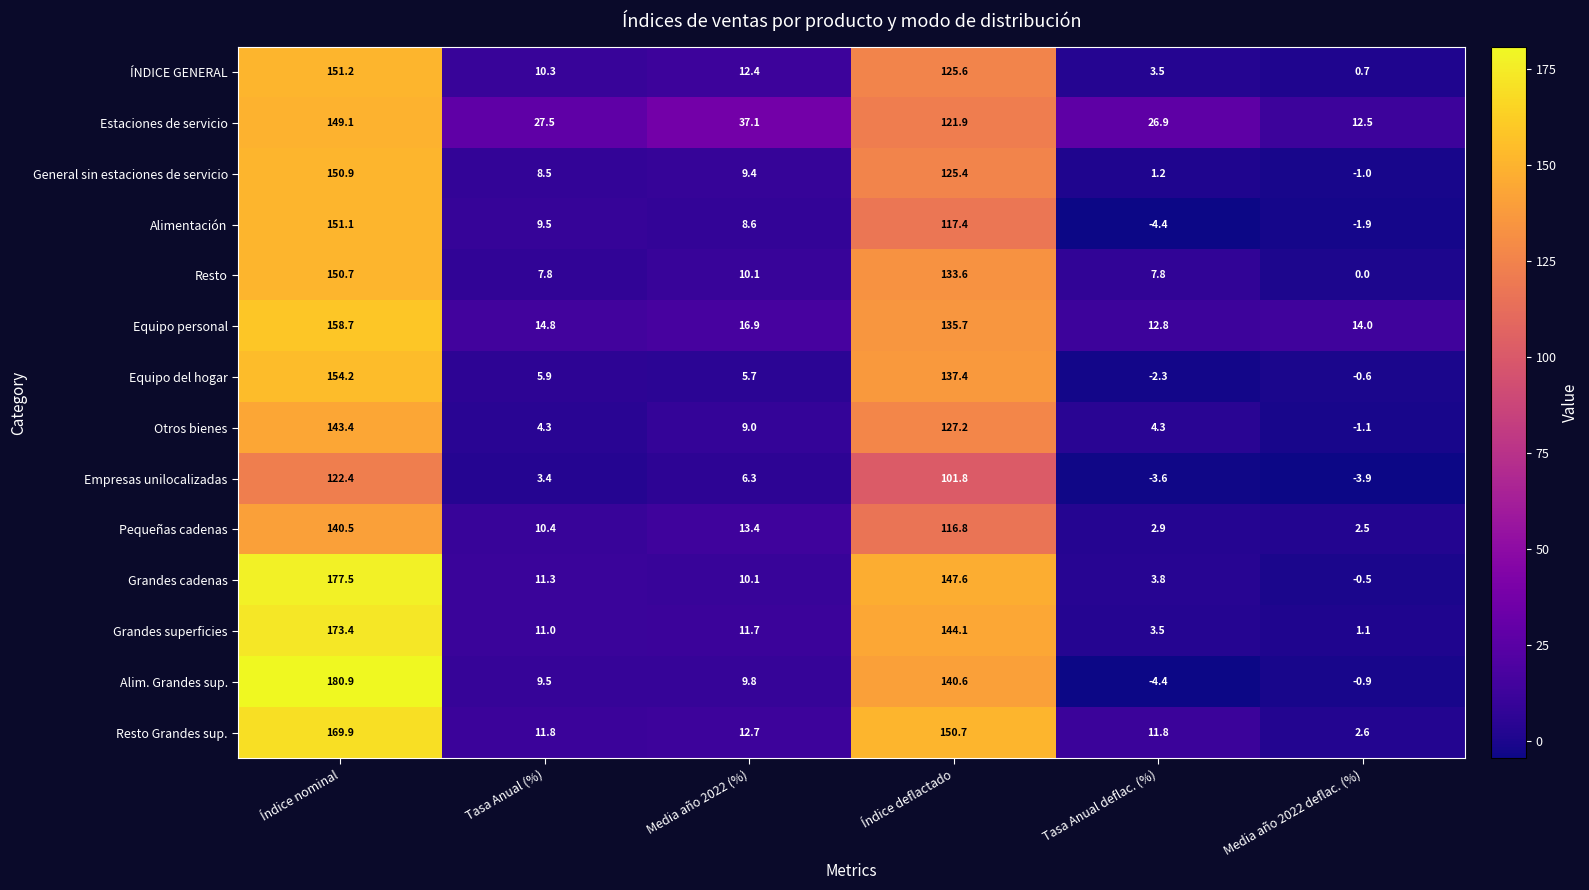

What is the total value across all series at Media año 2022 deflac. (%)?

23.5